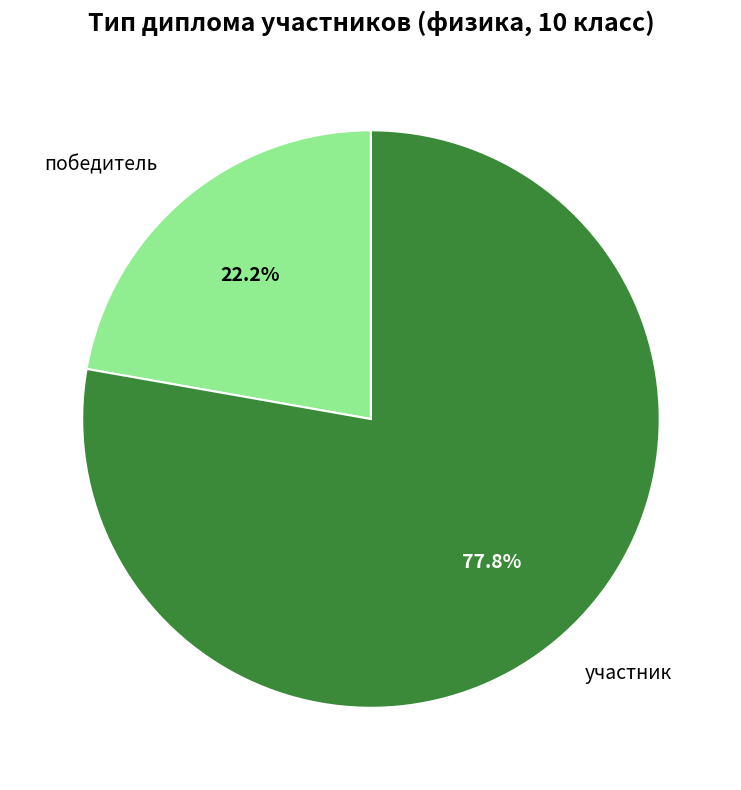

What is the ratio of the value at участник to the value at победитель?

3.5